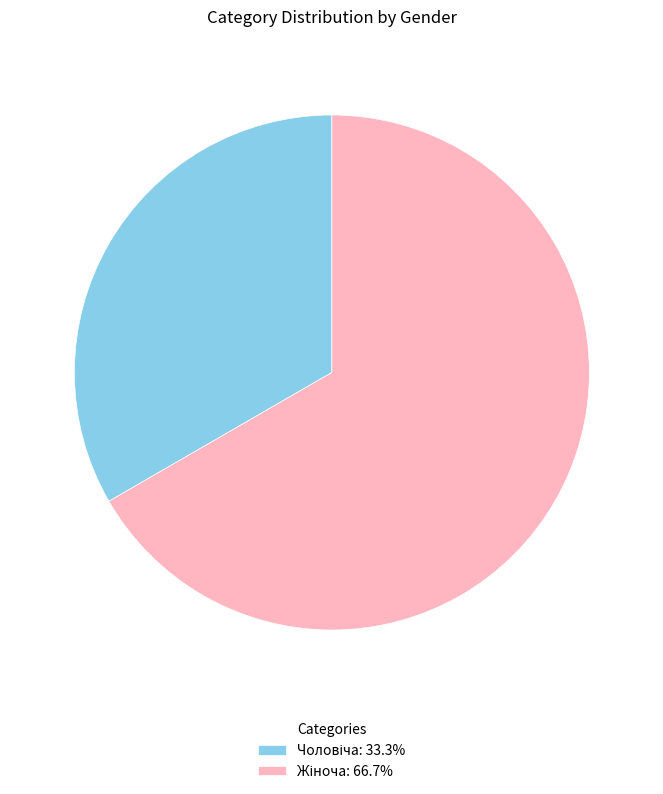

Is there a majority slice in this chart?

Yes